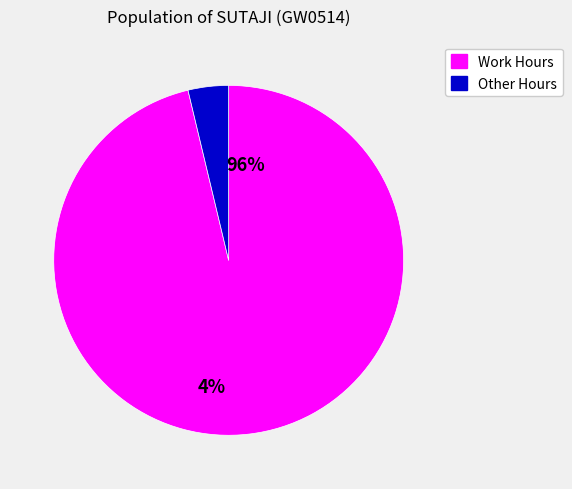

Is 20 the majority of the pie?

No